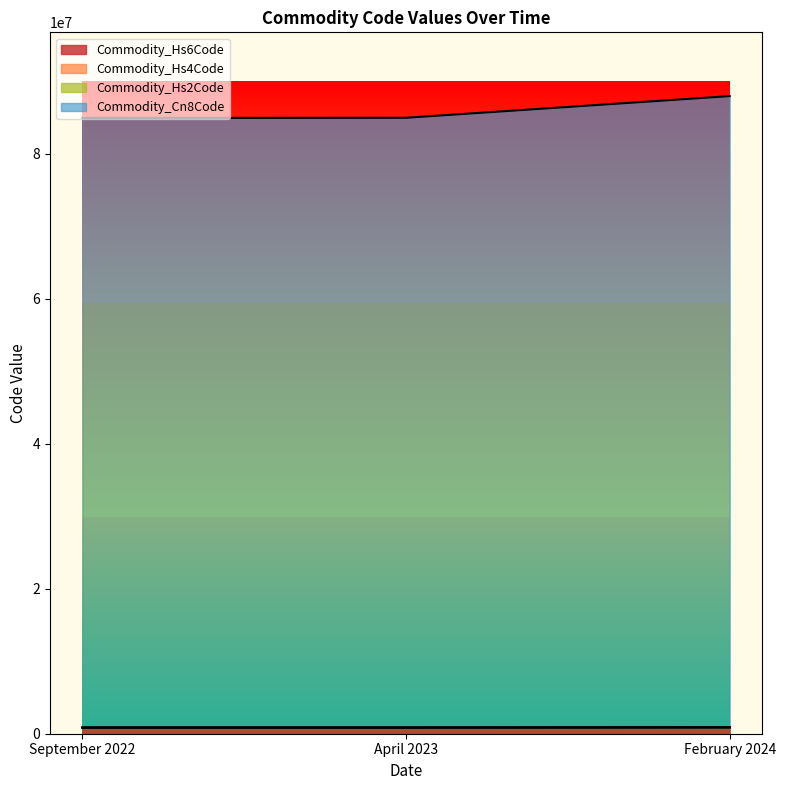

The Commodity_Cn8Code series shows 1462024 at April 2023. True or false?

False